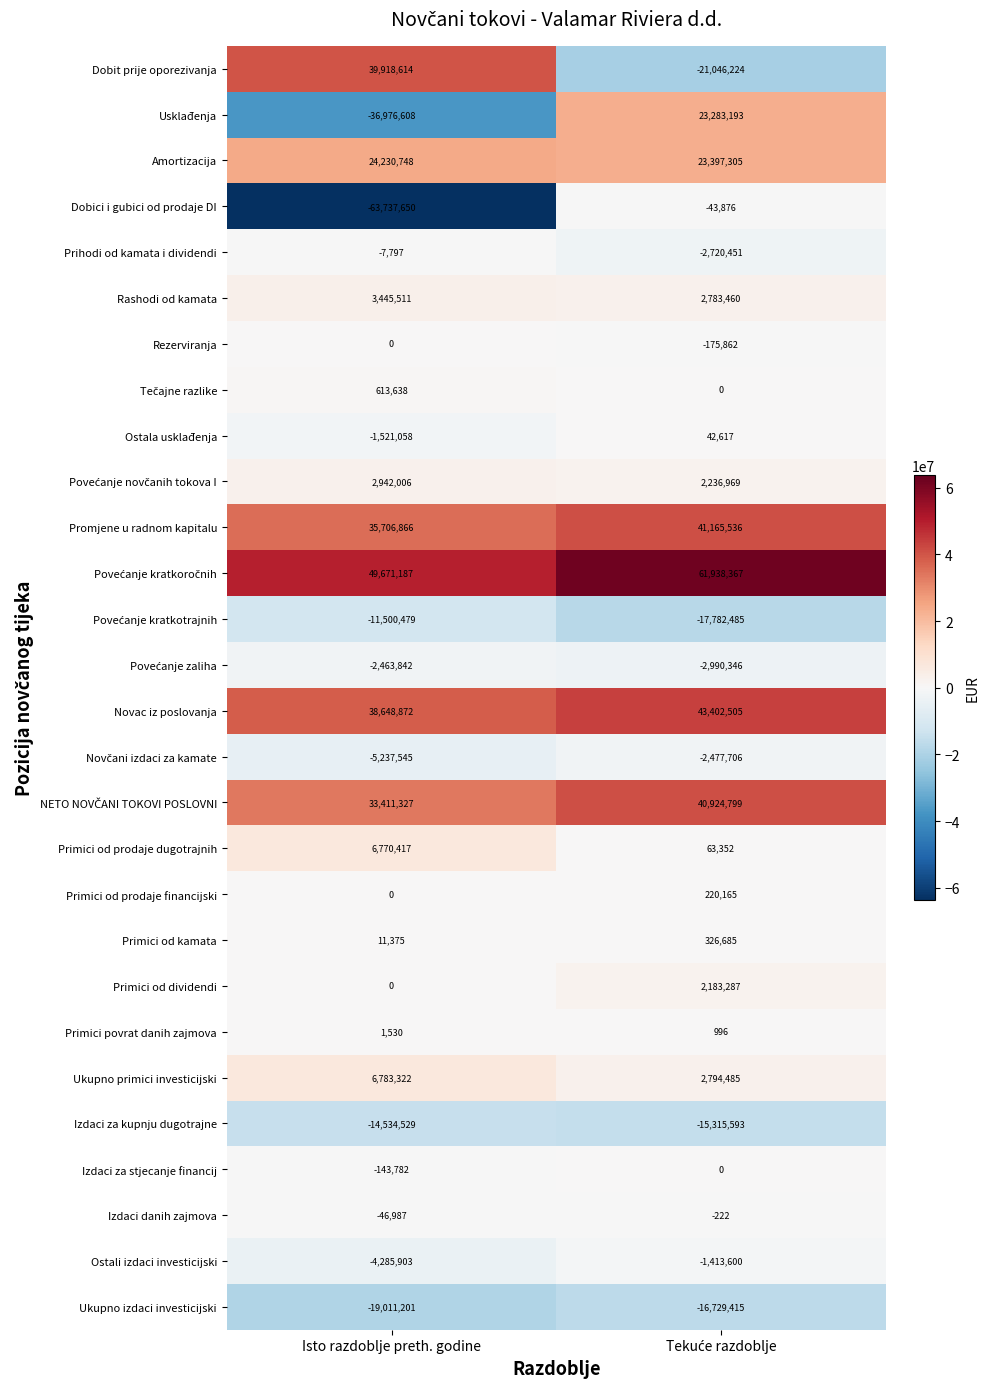

At how many categories does at least one series exceed 59445752?

1